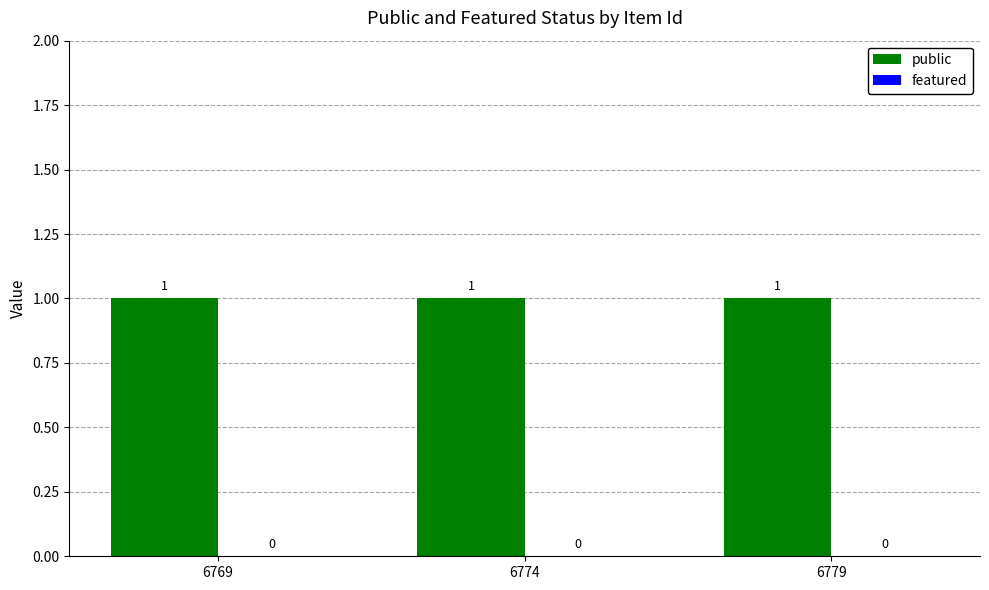

Reading left to right, transcribe all the data shown in this chart.

public: 6769=1	6774=1	6779=1
featured: 6769=0	6774=0	6779=0